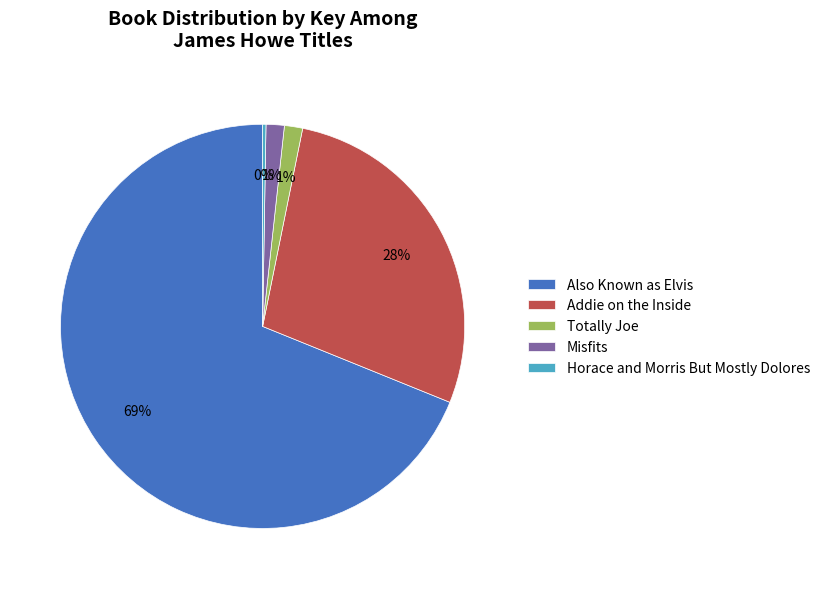

What percentage is the Misfits slice, to the nearest percent?

1%